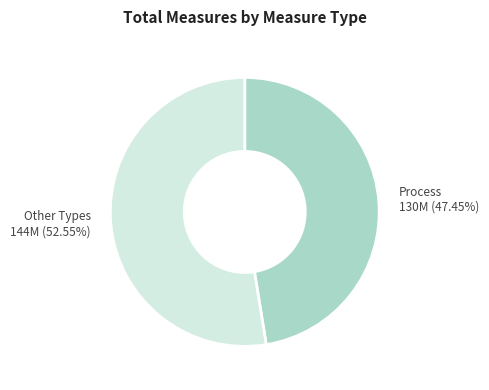

Rank the categories by value from highest to lowest.

Other Types, Process